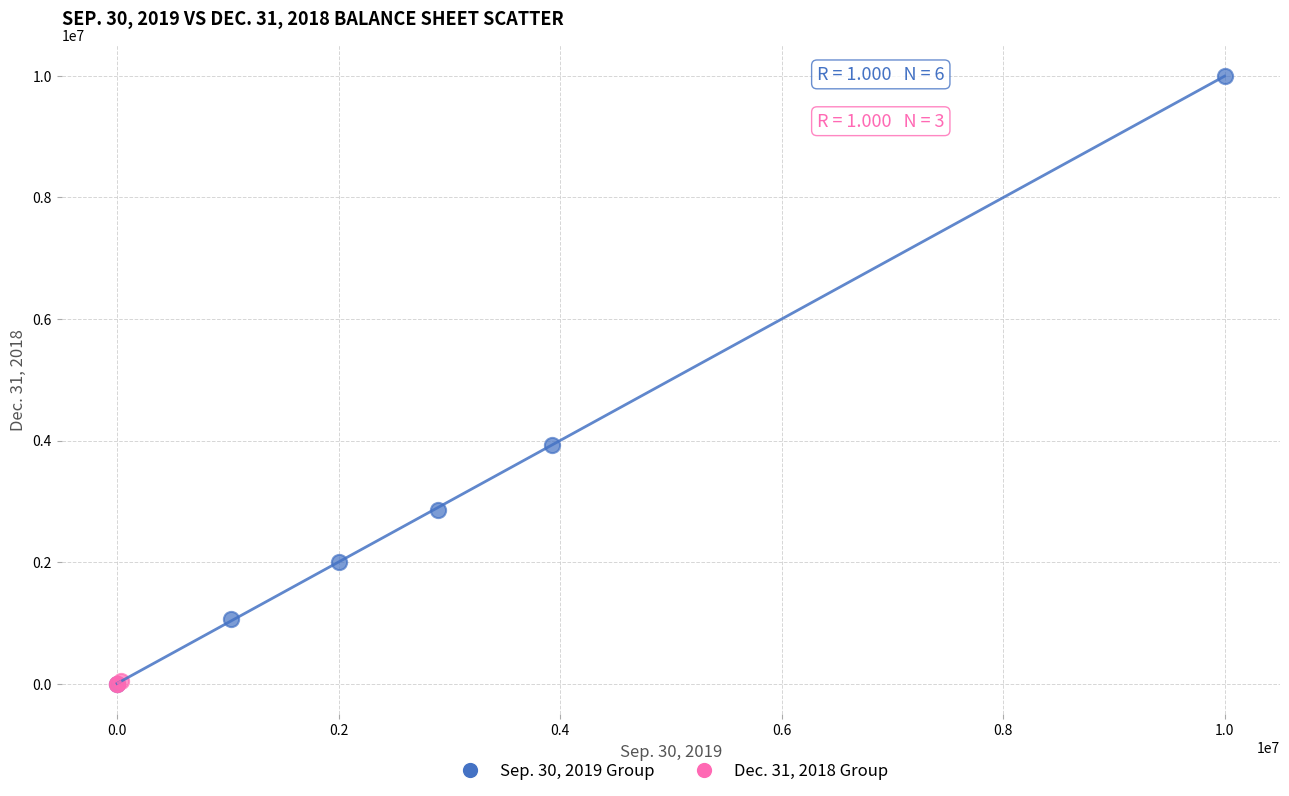

Which series has the widest spread of Y values?

Sep. 30, 2019 Group